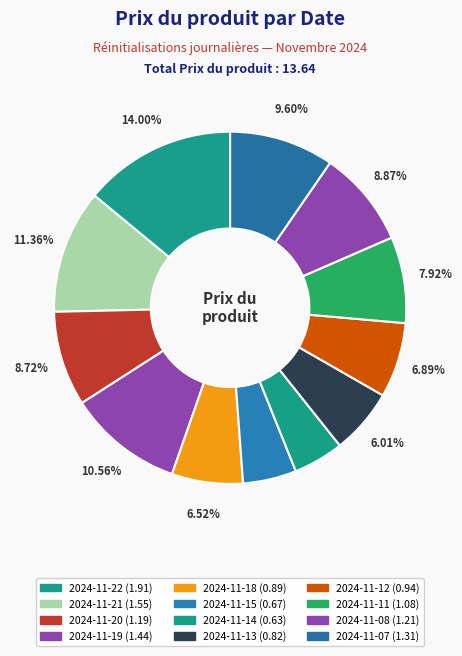

How many segments does this pie chart have?

12